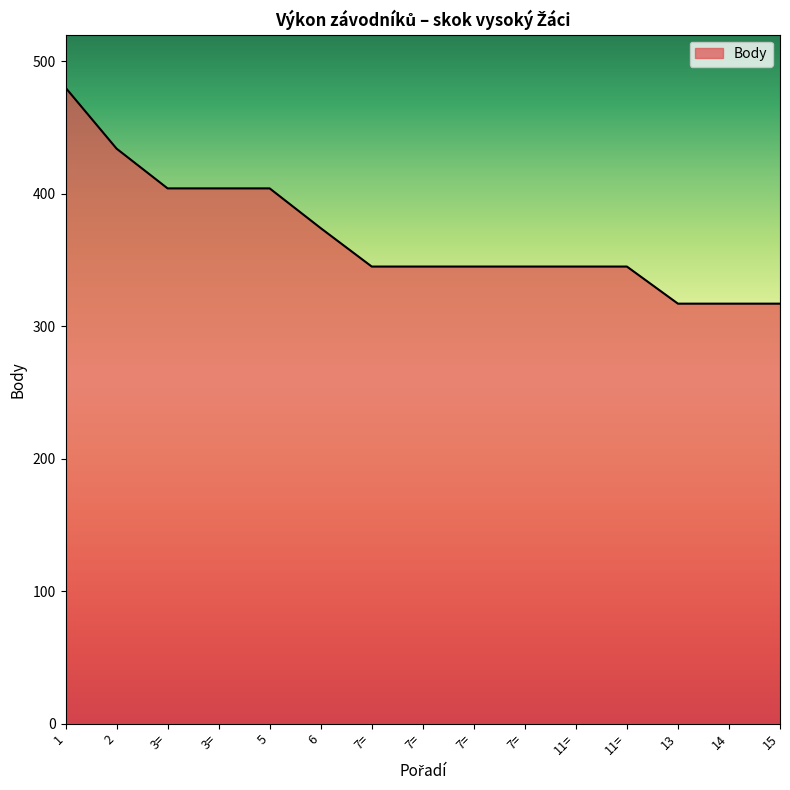

How many values are between 345 and 404?

10